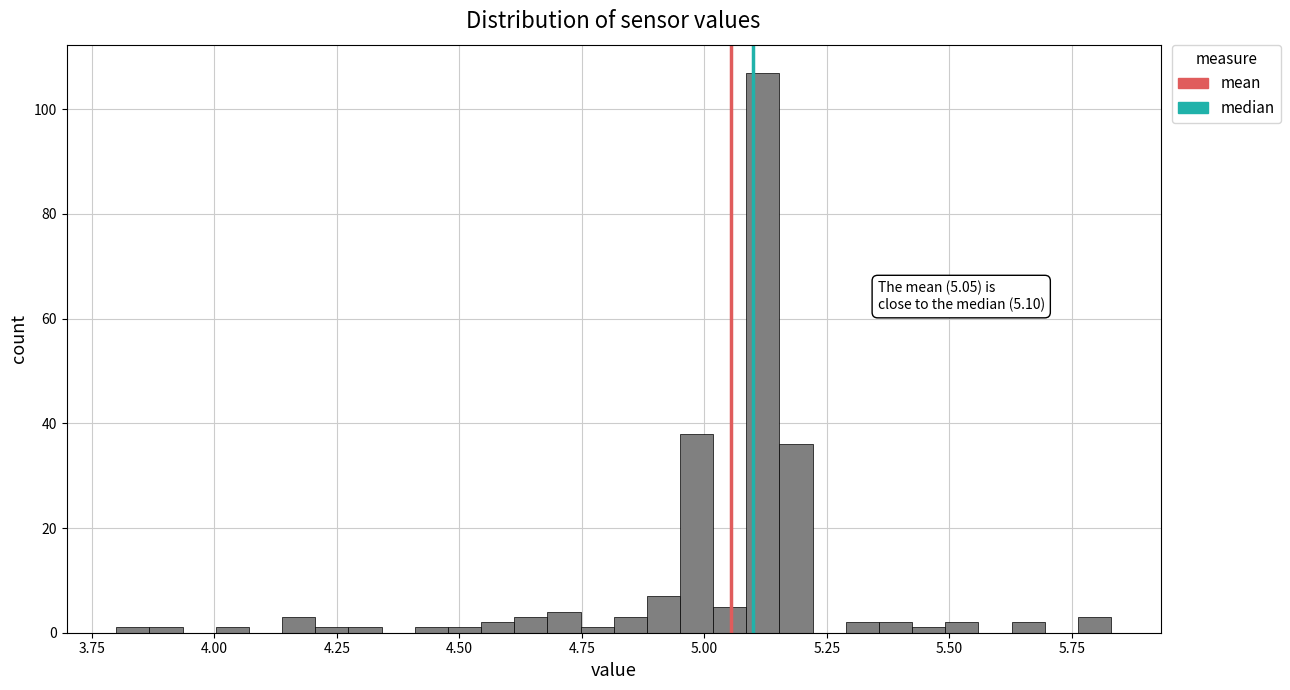

Around what value on the x-axis is the tallest bar? Give the approximate position of its centre, as read against the axis.

5.10